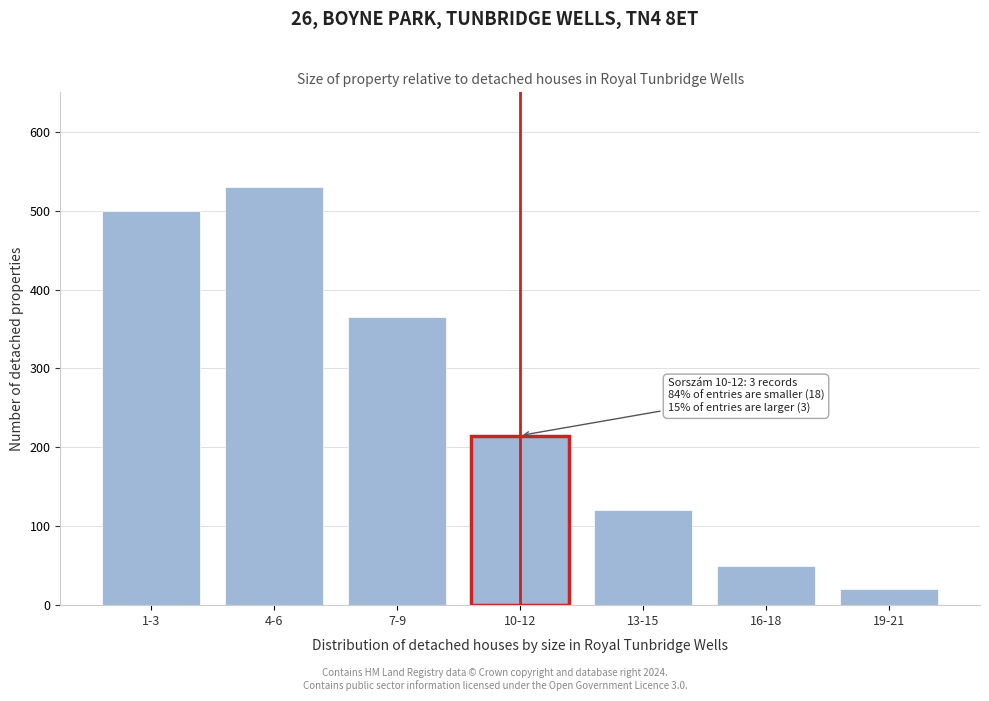

Reading left to right, extract all data points from this chart.

500	530	365	215	120	50	20